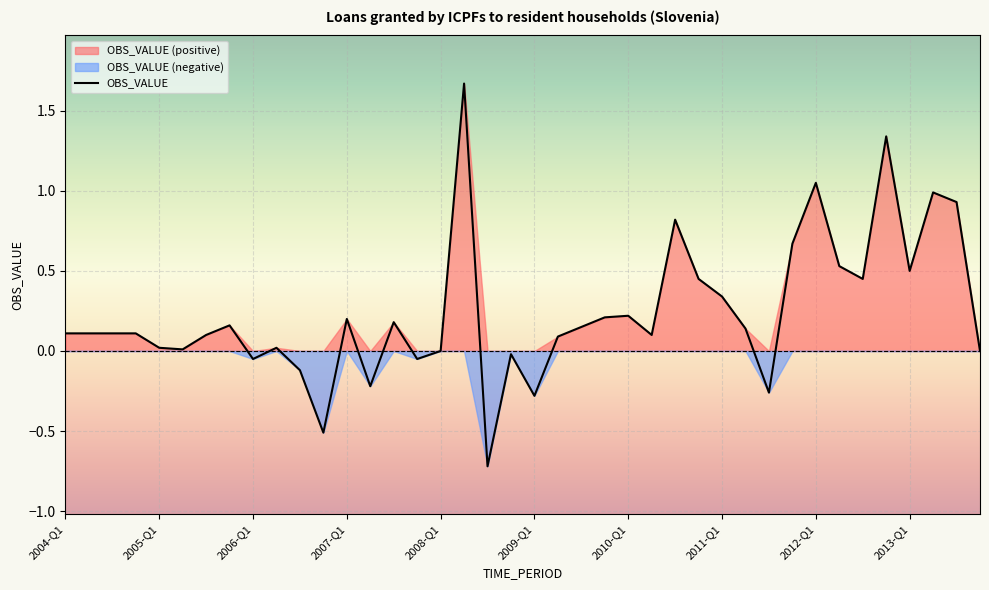

True or false: there are more than 1 points higher than both neighbors.

True